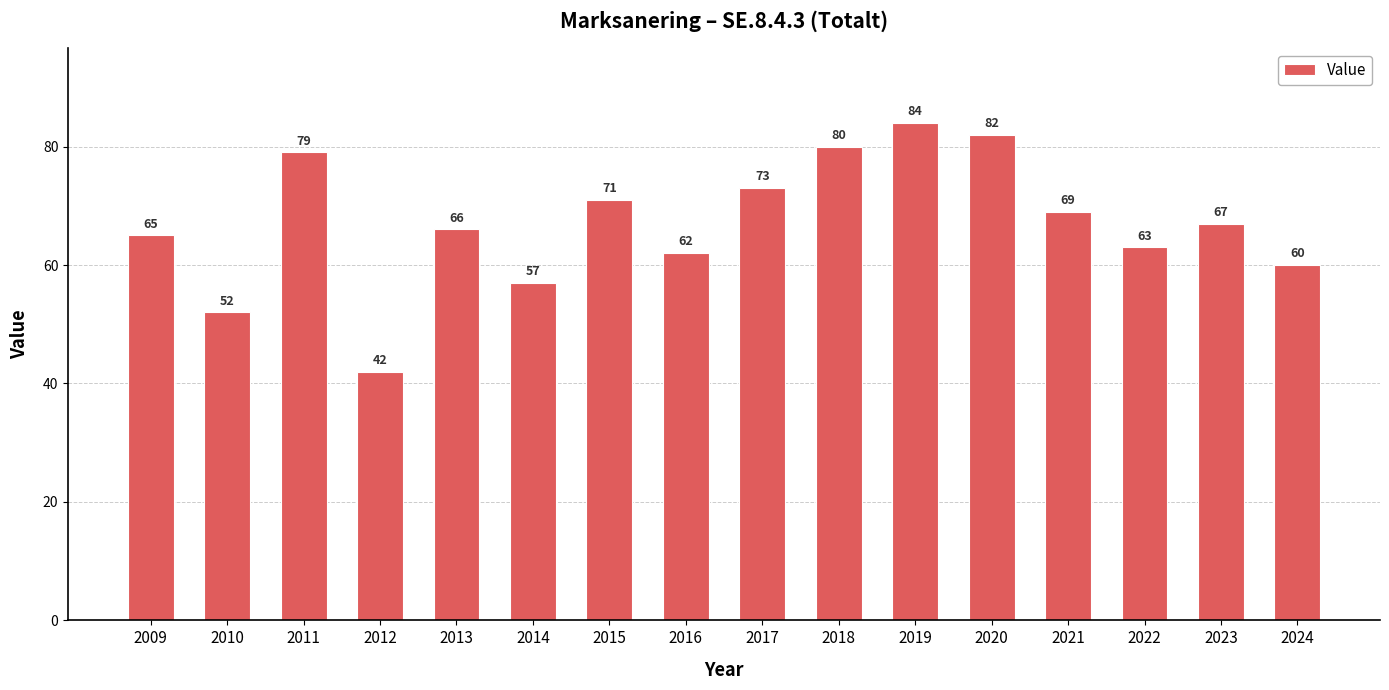

The value at 2012 is 9. True or false?

False